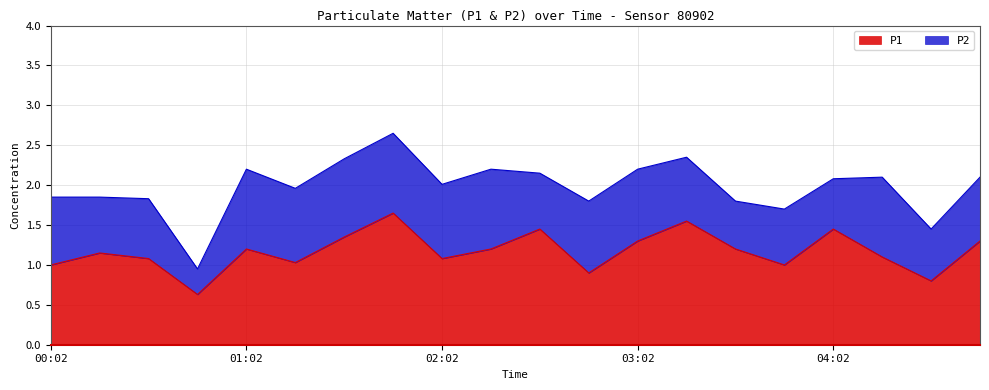

Which label corresponds to the smallest value in the chart?

00:47